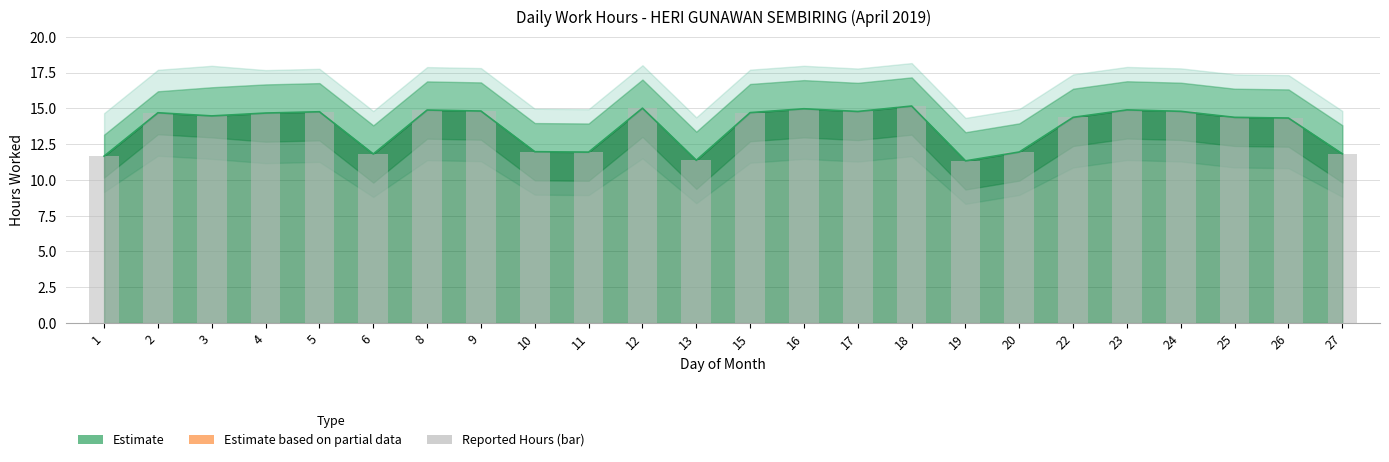

What is the sum of all values?

329.5